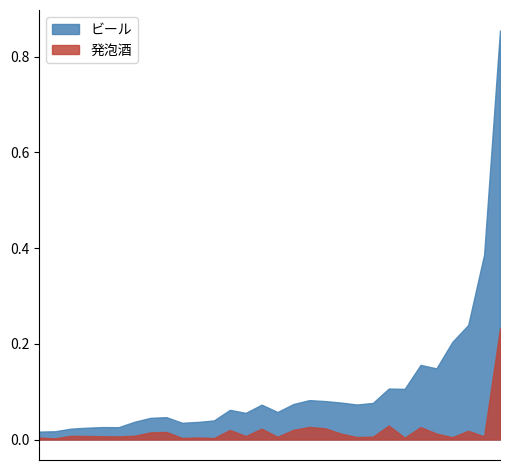

Which series has the largest total across all categories?

ビール